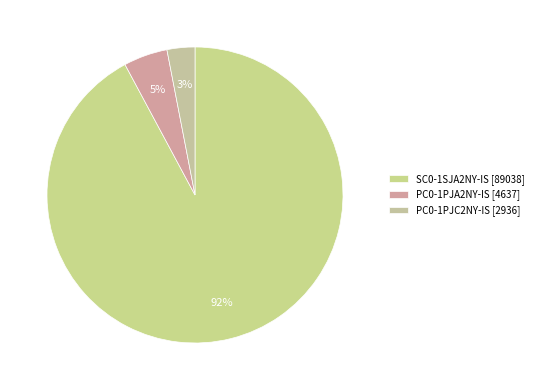

To the nearest percent, what is the difference between the largest and smallest slice percentages?

89%